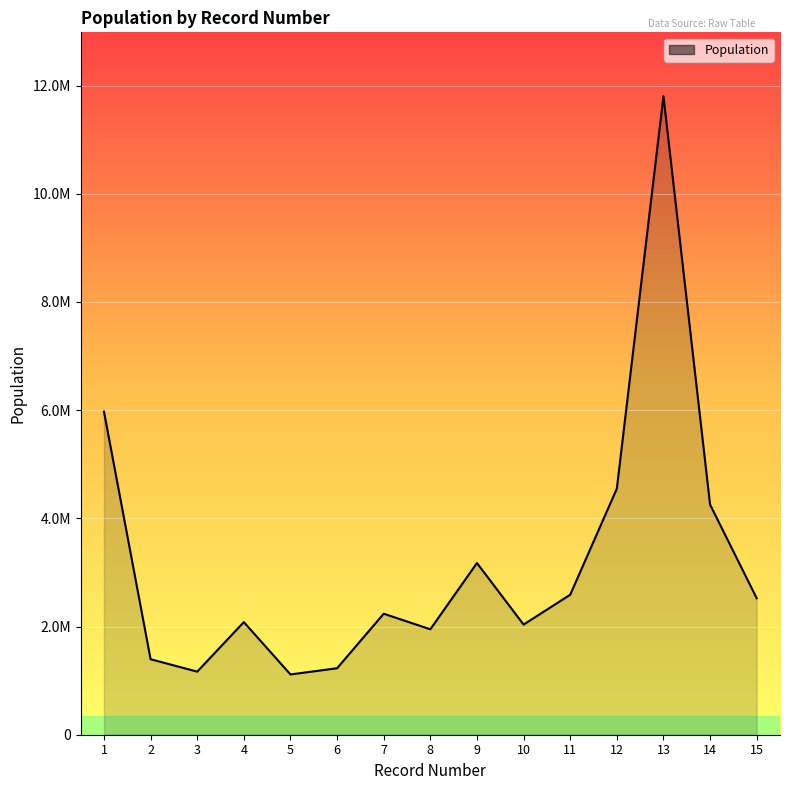

Which category has the lowest value across all series?

5